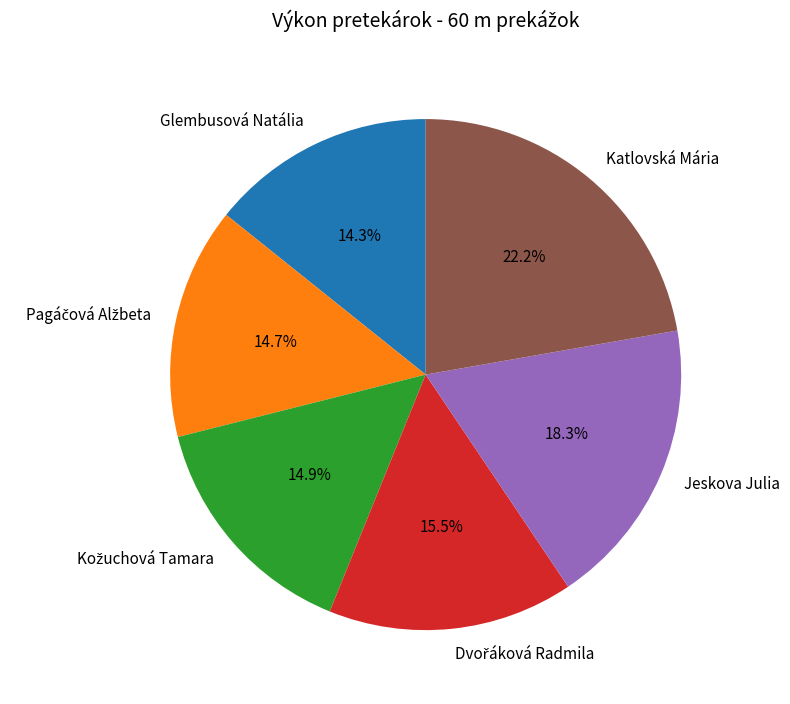

Does Glembusová Natália account for over 50% of the chart?

No